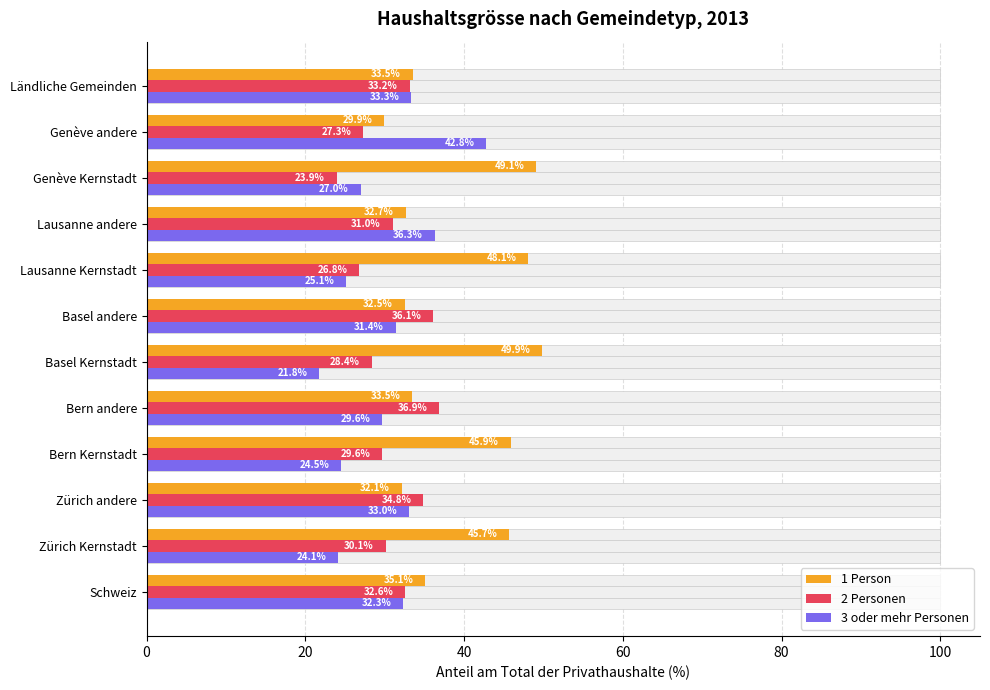

What is the smallest value displayed?

21.8